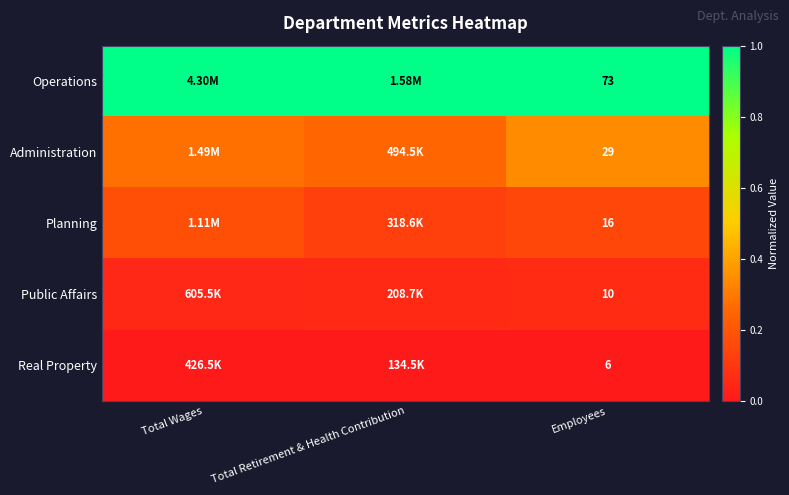

Rank the series at Employees from lowest to highest value.

Real Property, Public Affairs, Planning, Administration, Operations